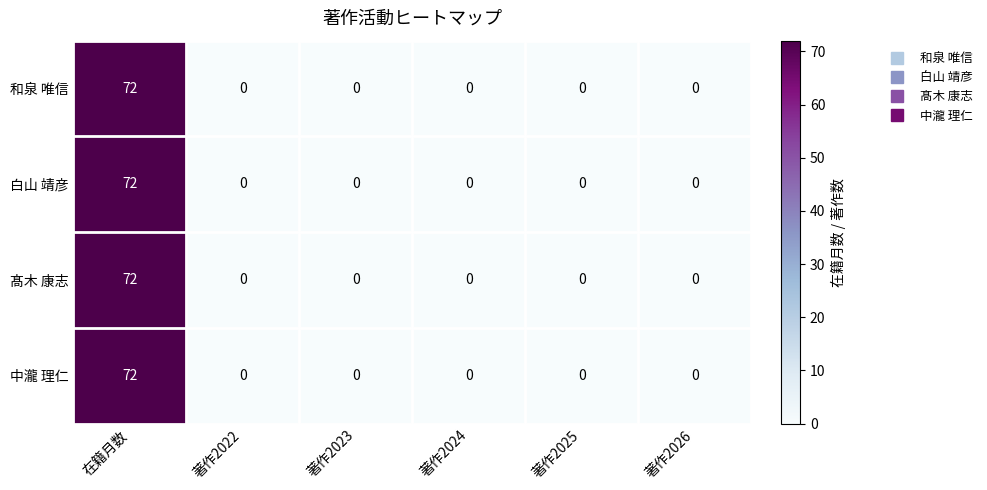

Reading right to left, what are all the values shown in this chart?

和泉 唯信: 著作2026=0	著作2025=0	著作2024=0	著作2023=0	著作2022=0	在籍月数=72
白山 靖彦: 著作2026=0	著作2025=0	著作2024=0	著作2023=0	著作2022=0	在籍月数=72
髙木 康志: 著作2026=0	著作2025=0	著作2024=0	著作2023=0	著作2022=0	在籍月数=72
中瀧 理仁: 著作2026=0	著作2025=0	著作2024=0	著作2023=0	著作2022=0	在籍月数=72